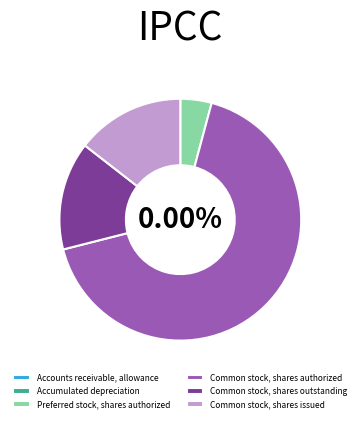

Between Accounts receivable, allowance and Common stock, shares issued, which is larger?

Common stock, shares issued